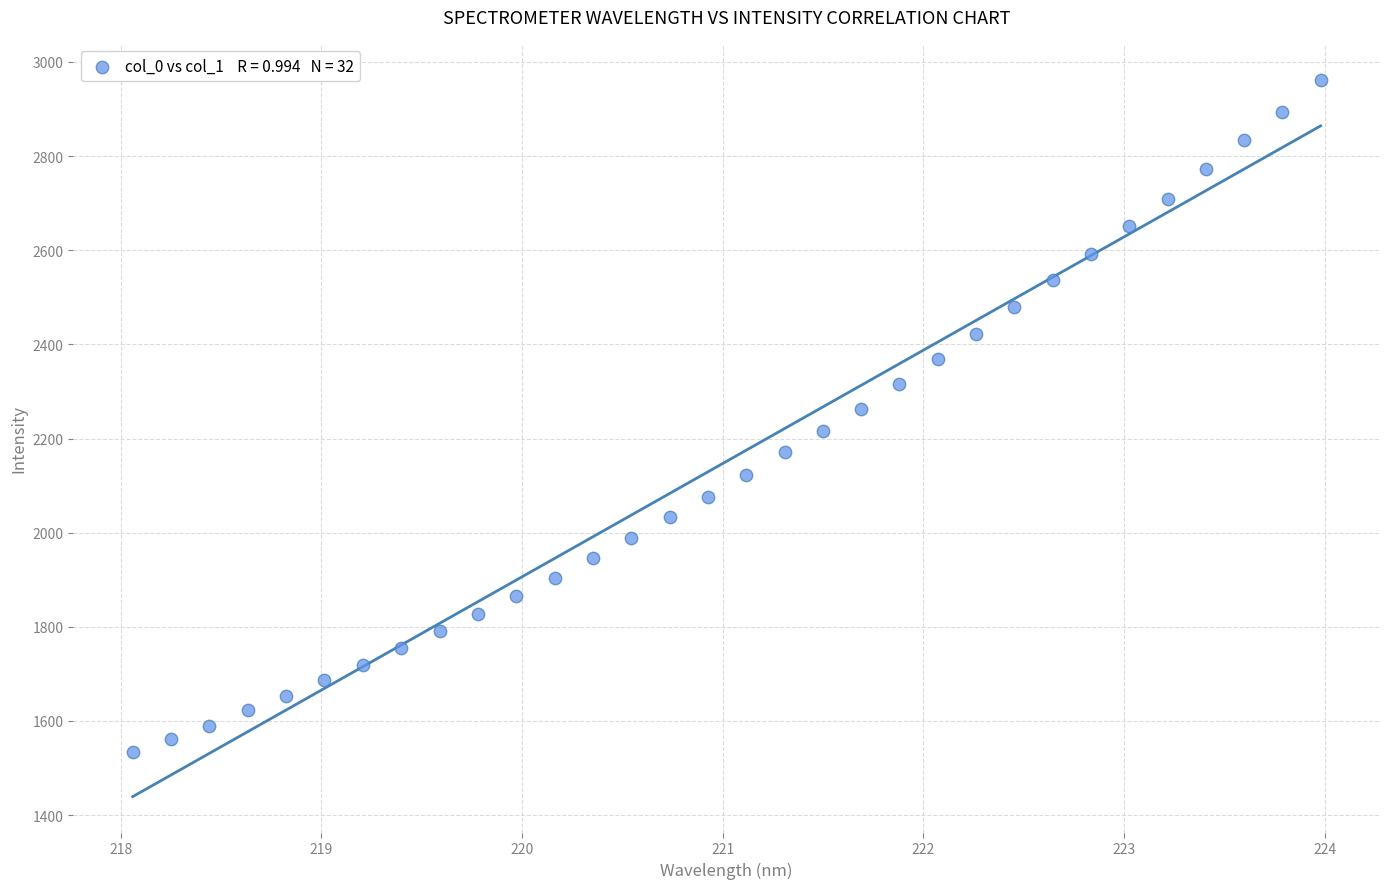

What is the range of Y values (max minus min)?

1429.3